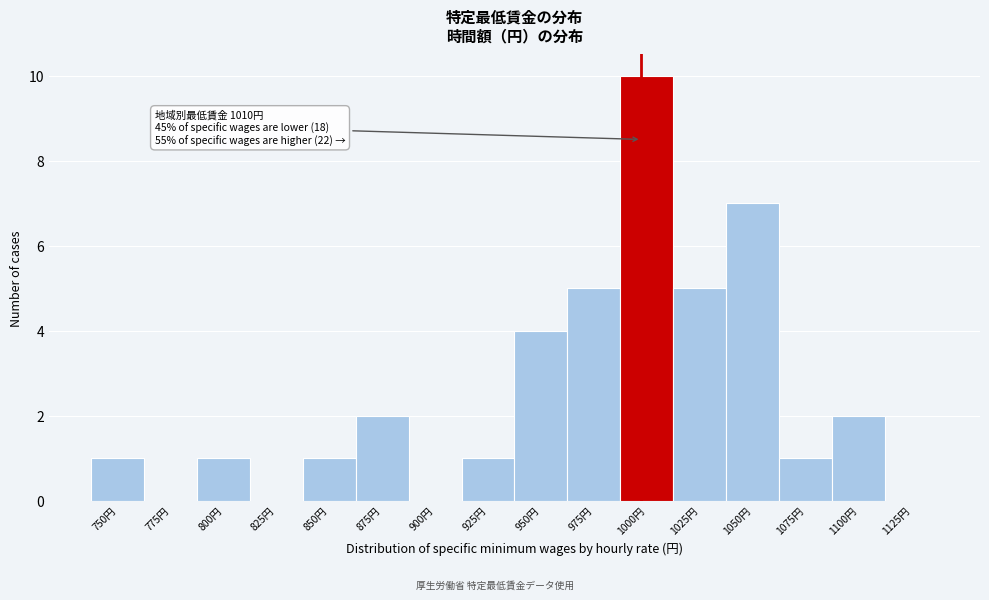

Reading left to right, what are all the values shown in this chart?

750円=1	775円=0	800円=1	825円=0	850円=1	875円=2	900円=0	925円=1	950円=4	975円=5	1000円=10	1025円=5	1050円=7	1075円=1	1100円=2	1125円=0